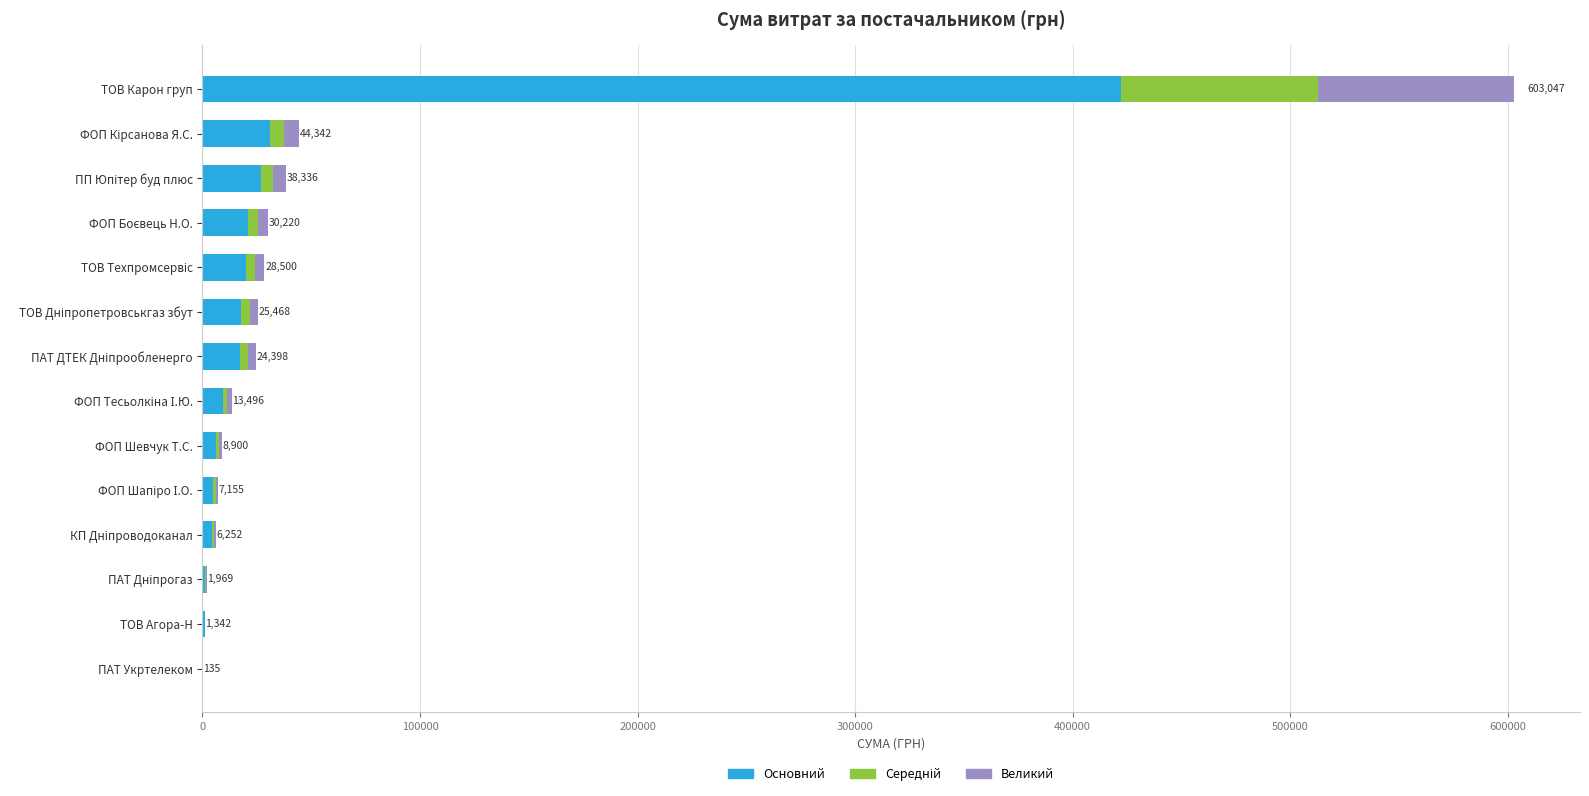

At which label does Основний reach its peak?

ТОВ Карон груп